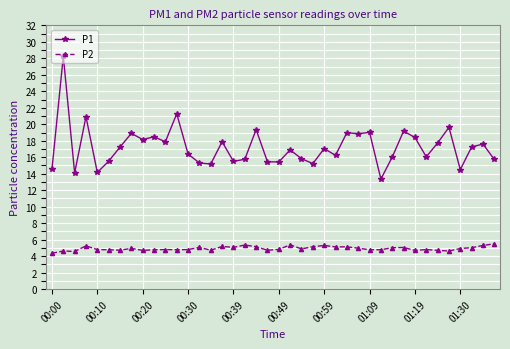

Which series has the widest spread of values?

P1